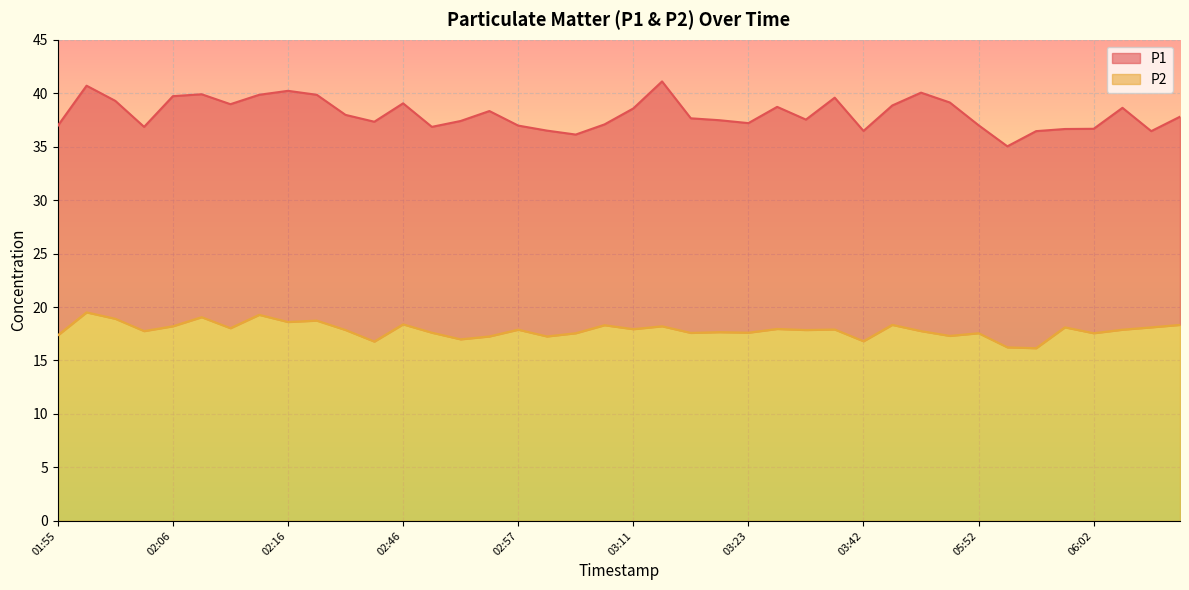

Which category has the highest value in the P2 series?

01:58